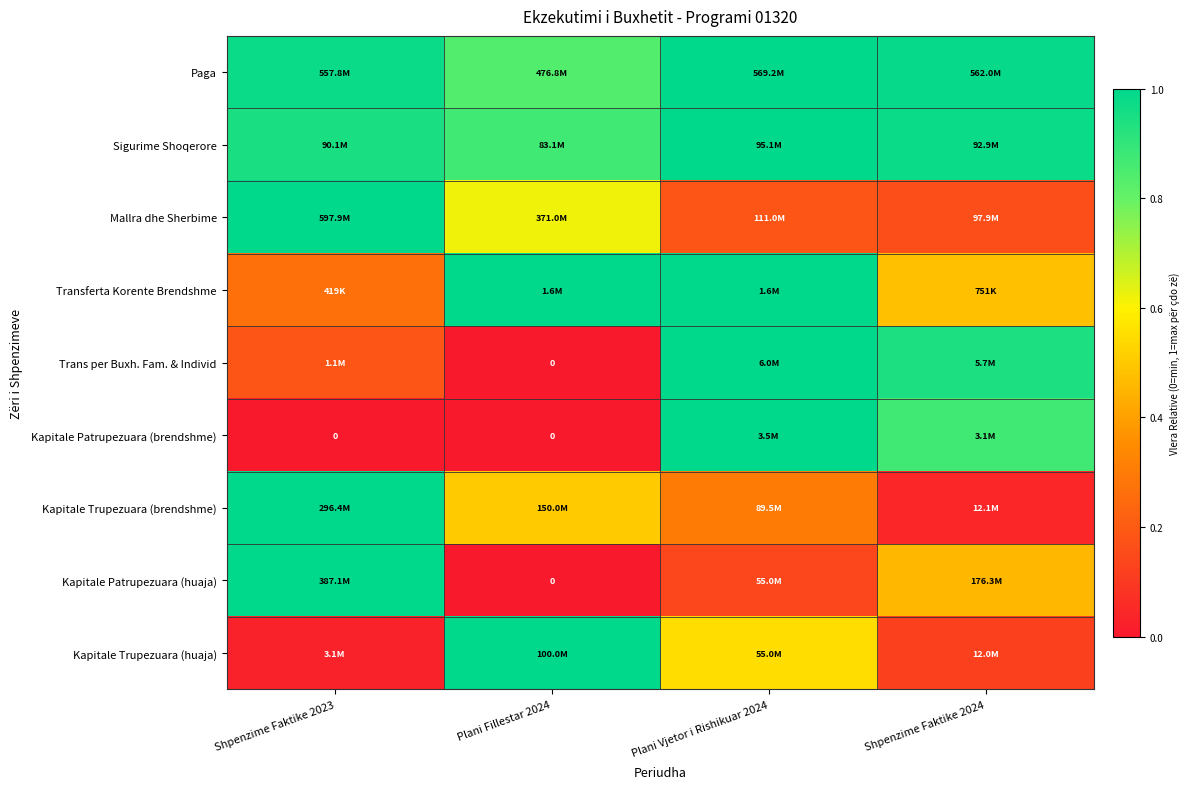

What is the maximum value shown in the chart?

1.0